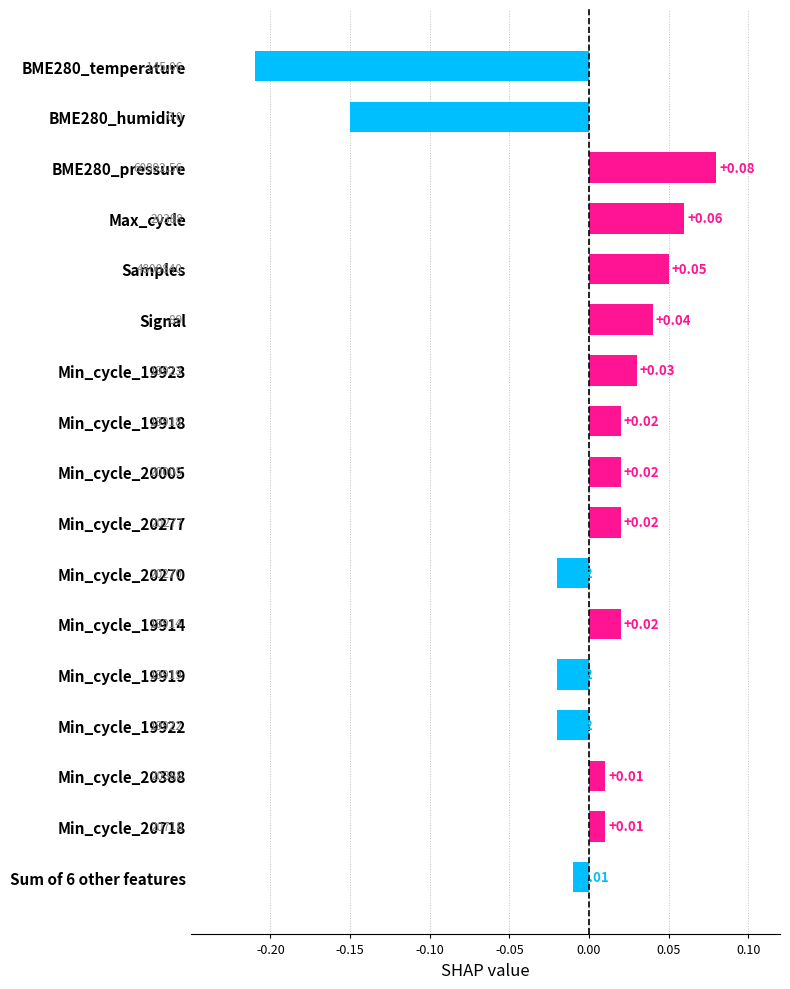

What is the difference between the maximum and second lowest values?

0.2